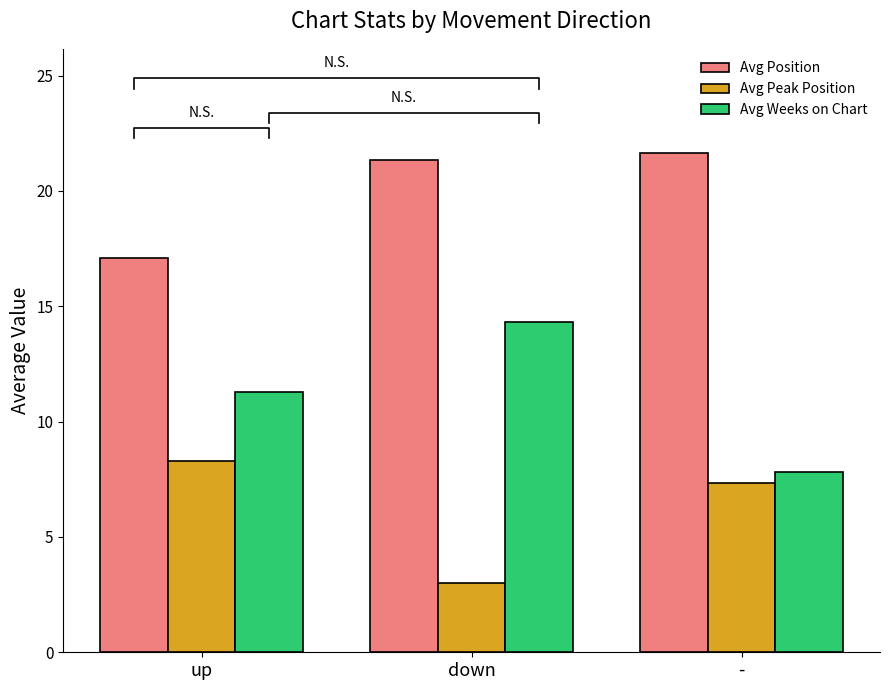

Reading left to right, what are all the values shown in this chart?

Avg Position: up=17.1	down=21.3	-=21.7
Avg Peak Position: up=8.3	down=3.0	-=7.3
Avg Weeks on Chart: up=11.3	down=14.3	-=7.8